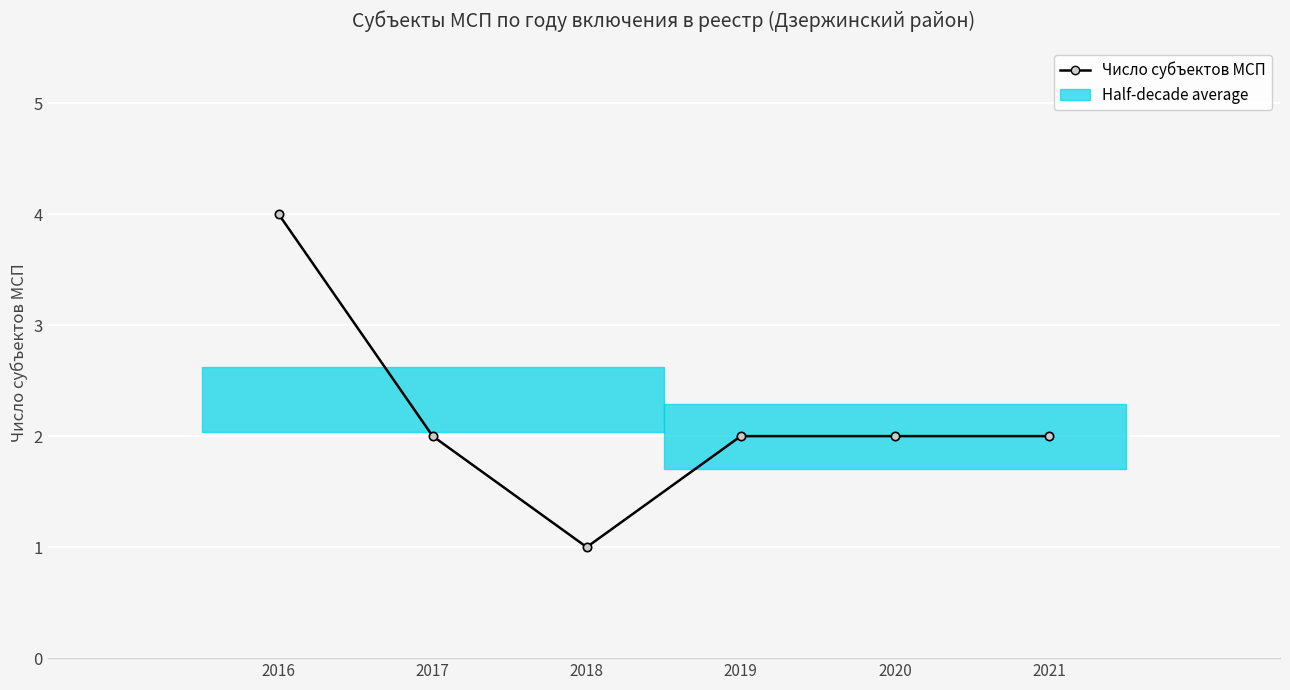

The value at 2019 is 1. True or false?

False